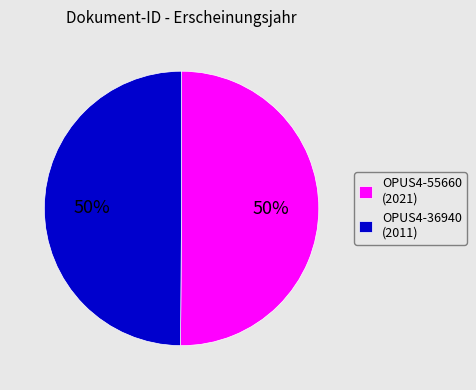

Is the sum of OPUS4-55660 and OPUS4-36940 greater than half?

Yes